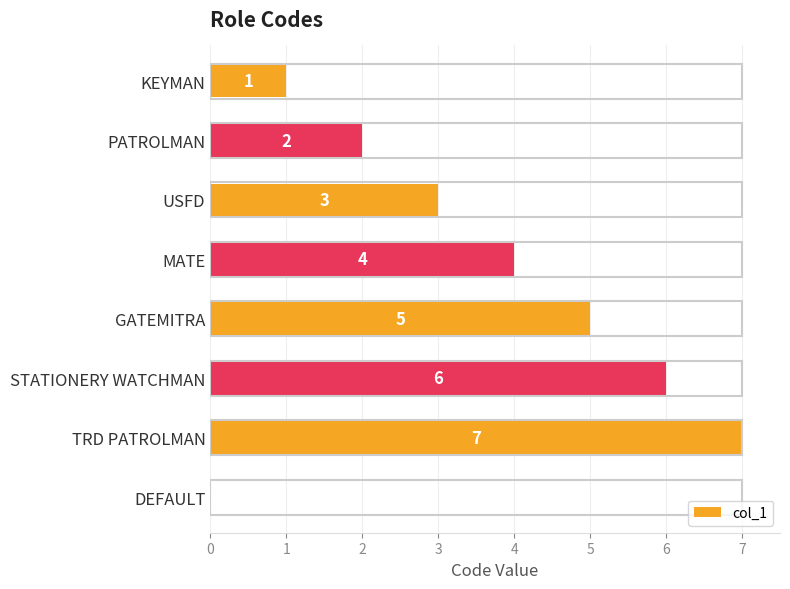

Between STATIONERY WATCHMAN and DEFAULT, which is larger?

STATIONERY WATCHMAN